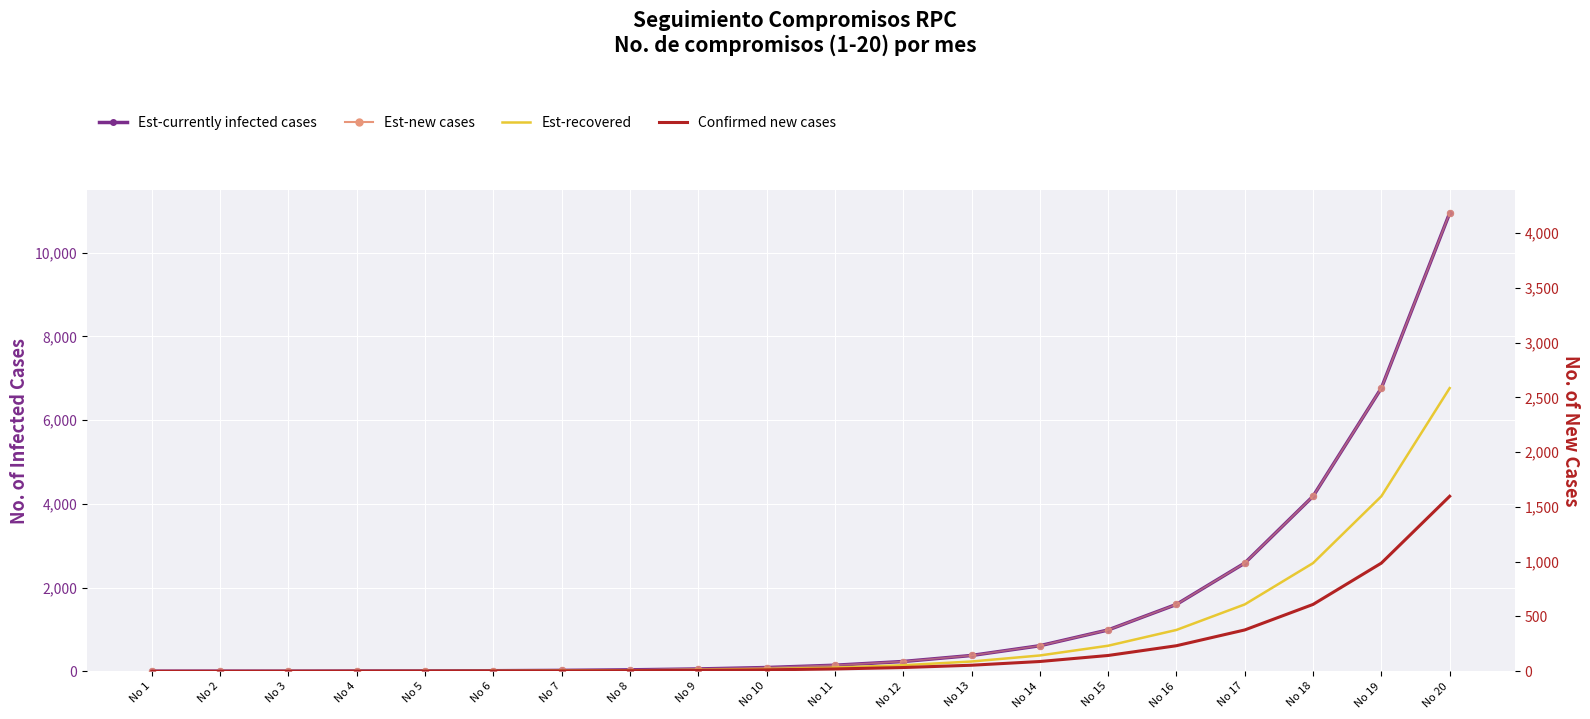

Which series has the largest total across all categories?

Est-currently infected cases